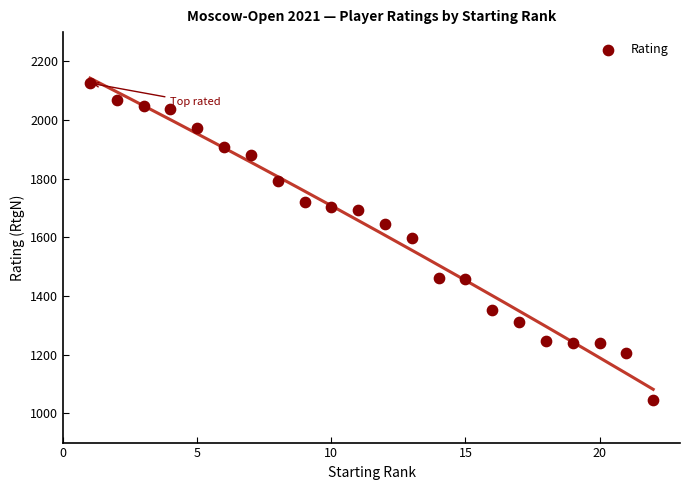

What is the range of Y values (max minus min)?

1080